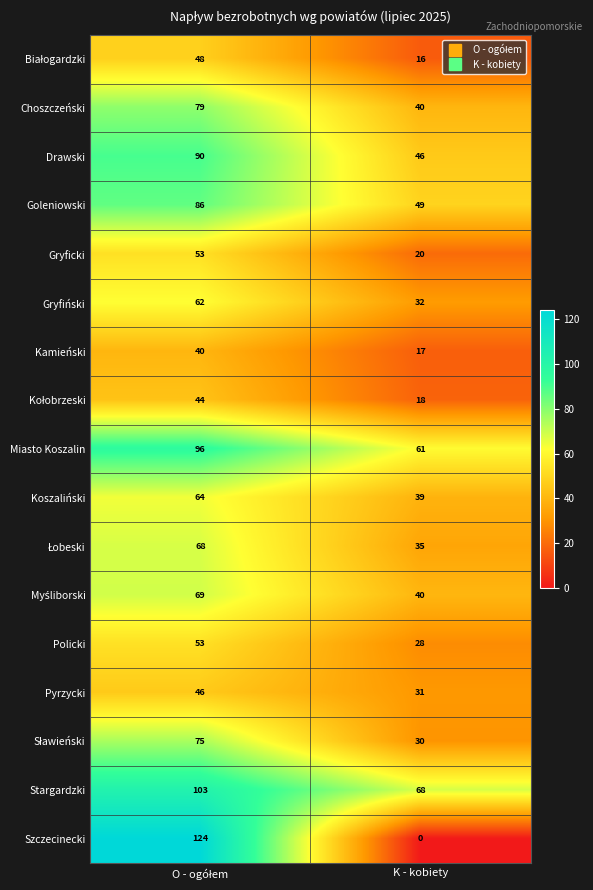

What is the total value across all series at K - kobiety?

570